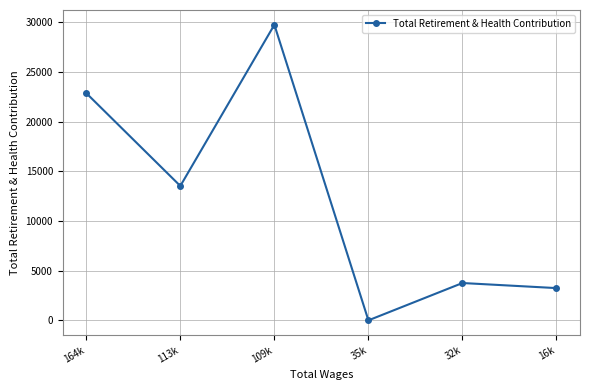

Which has a higher value, 35k or 16k?

16k